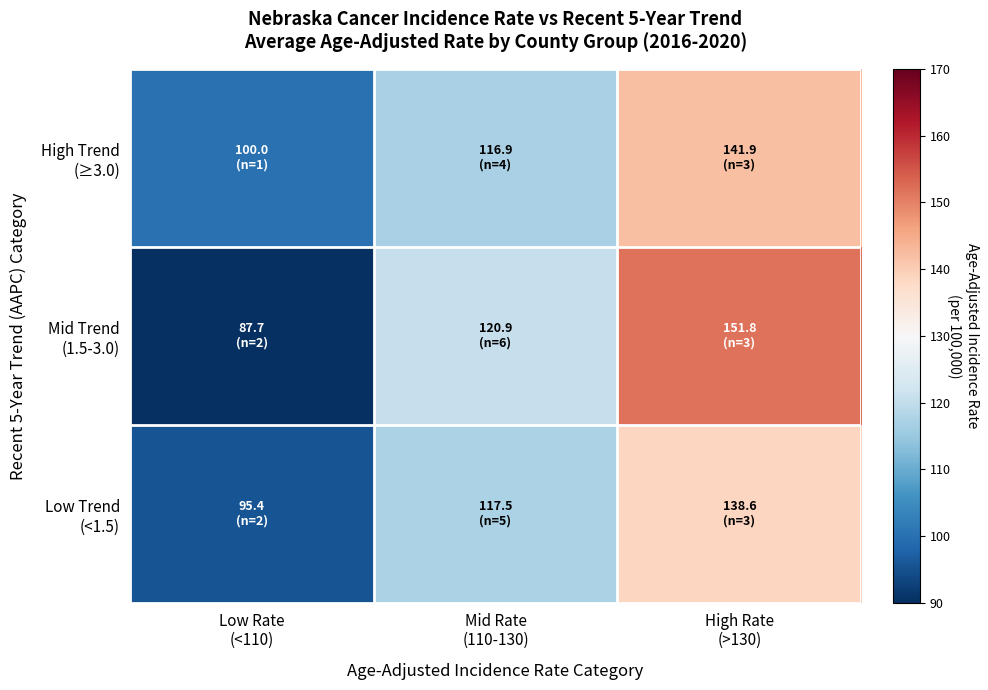

At High Rate (>130), list the series in order from smallest to largest.

Low Trend (<1.5), High Trend (≥3.0), Mid Trend (1.5-3.0)